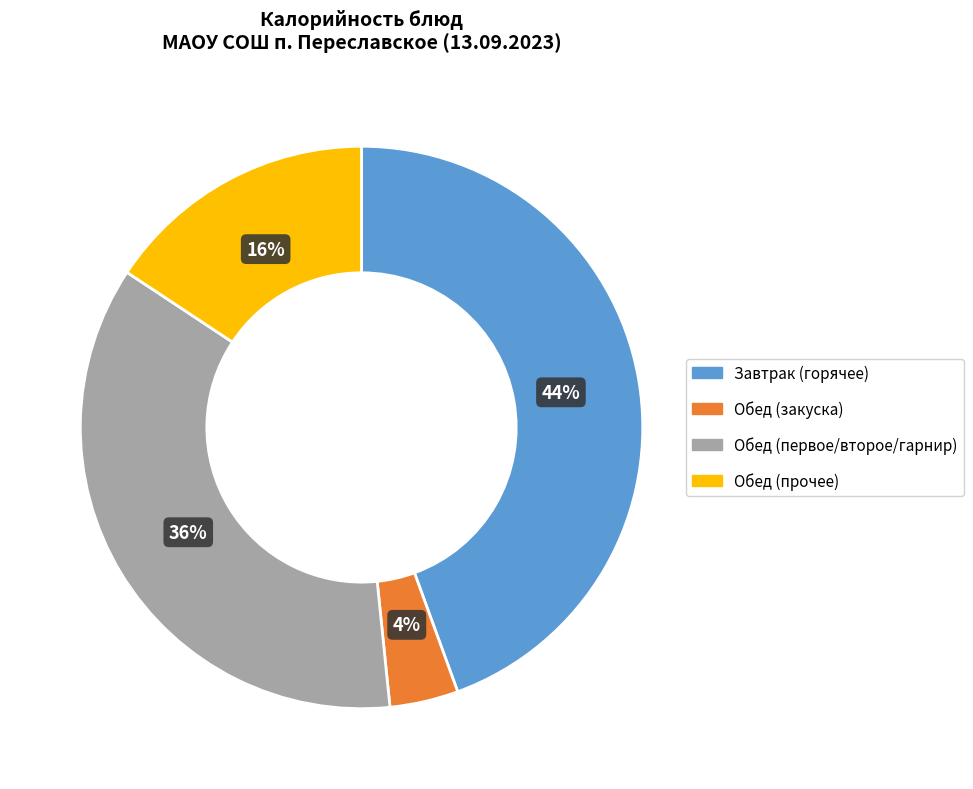

To the nearest percent, what portion does Завтрак (горячее) represent?

44%